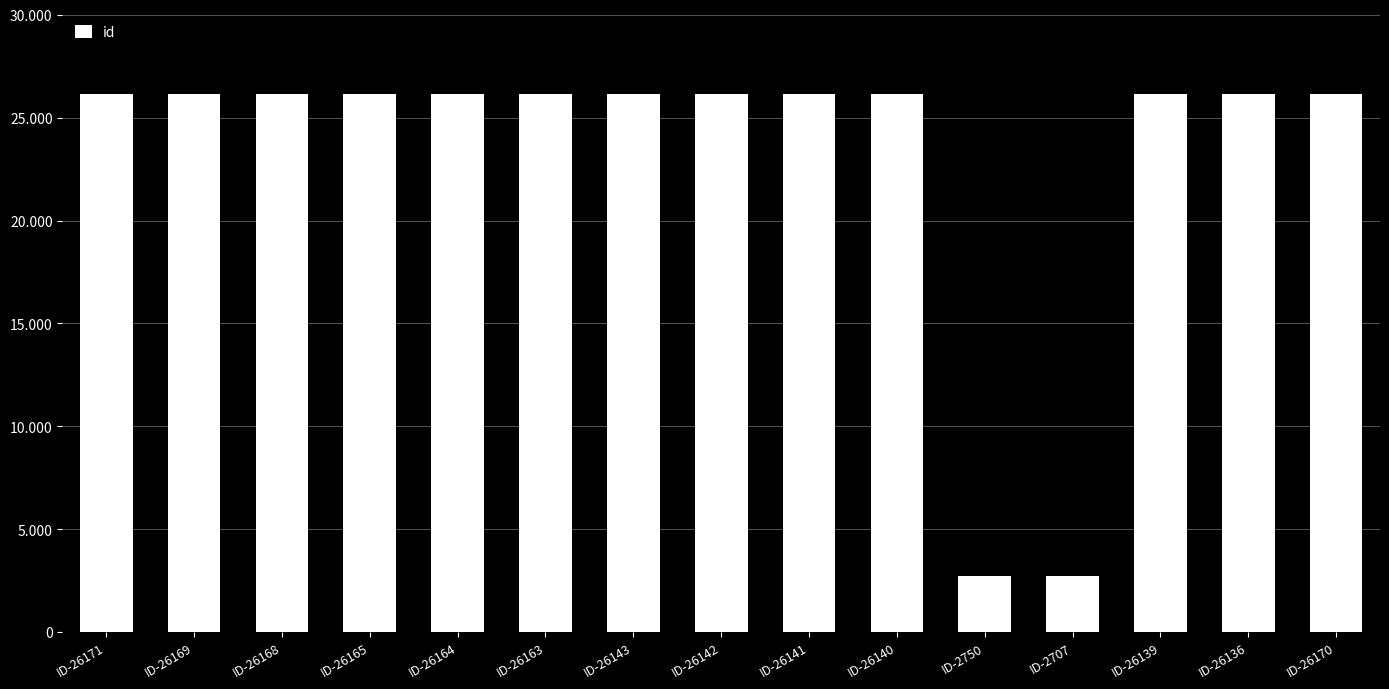

Reading left to right, extract all data points from this chart.

ID-26171=26171	ID-26169=26169	ID-26168=26168	ID-26165=26165	ID-26164=26164	ID-26163=26163	ID-26143=26143	ID-26142=26142	ID-26141=26141	ID-26140=26140	ID-2750=2750	ID-2707=2707	ID-26139=26139	ID-26136=26136	ID-26170=26170